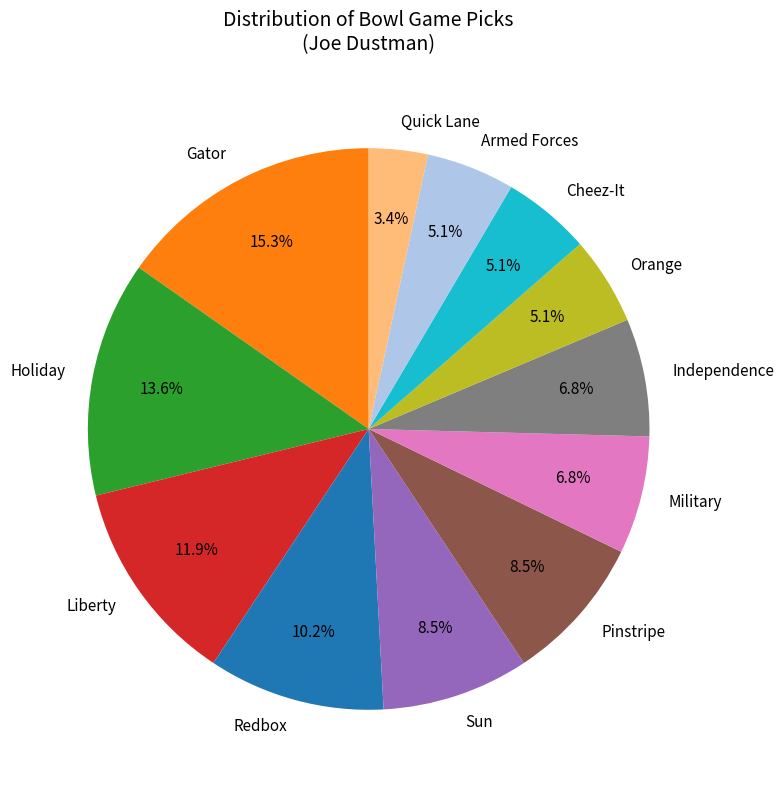

To the nearest percent, what portion does Holiday represent?

14%